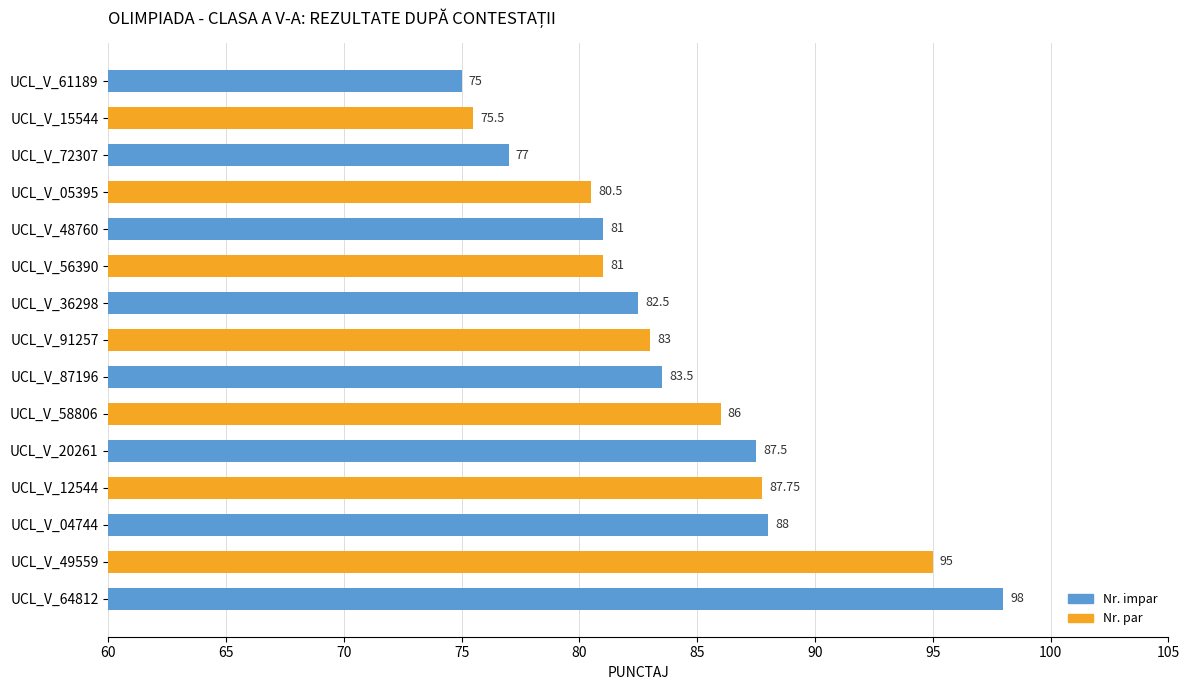

Between UCL_V_87196 and UCL_V_48760, which is larger?

UCL_V_87196